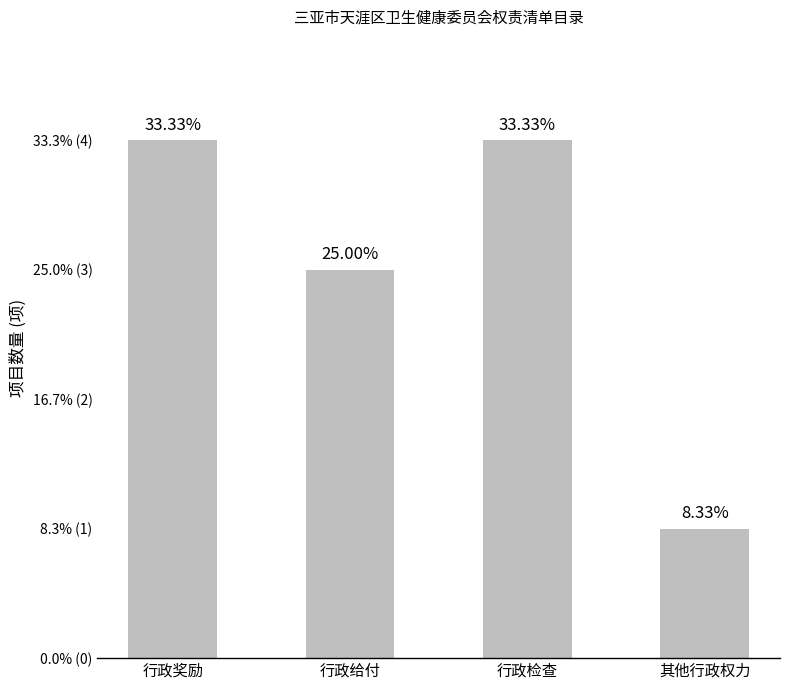

What position from the left is 其他行政权力?

4